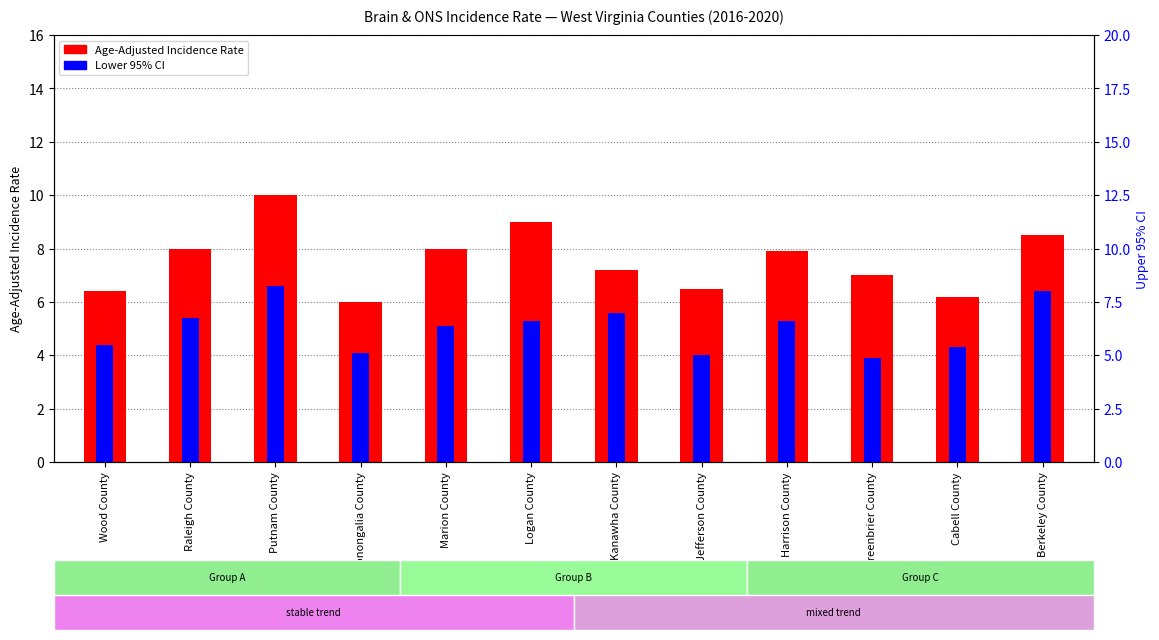

Where does the Age-Adjusted Incidence Rate series first go above 7?

Raleigh County